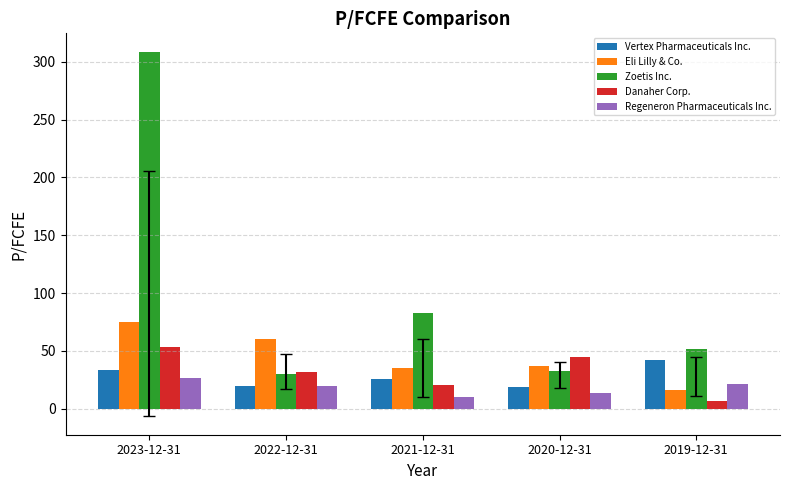

What is the total value across all series at 2022-12-31?

161.6